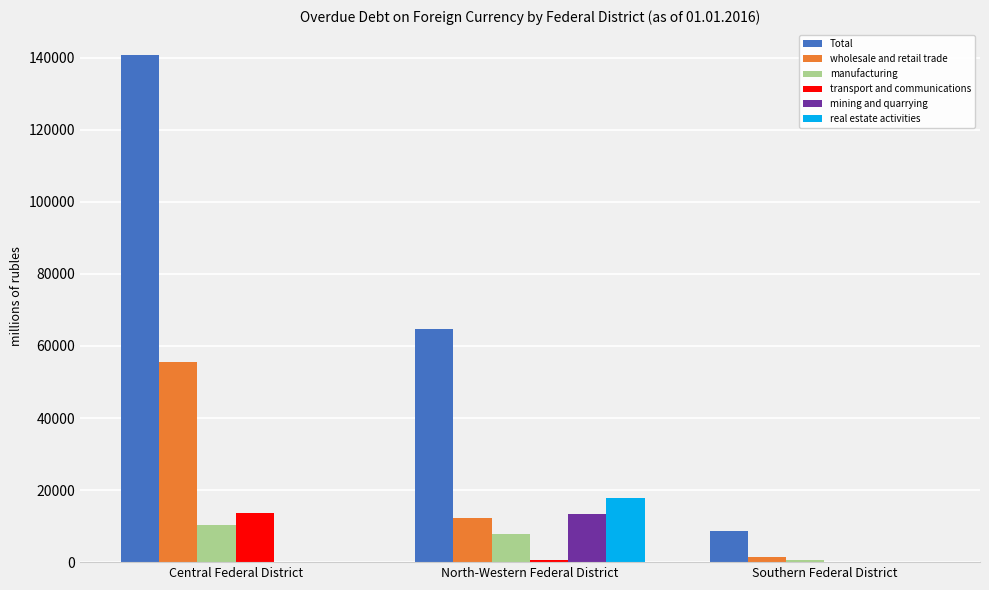

At which category is the sum across all series the highest?

Central Federal District